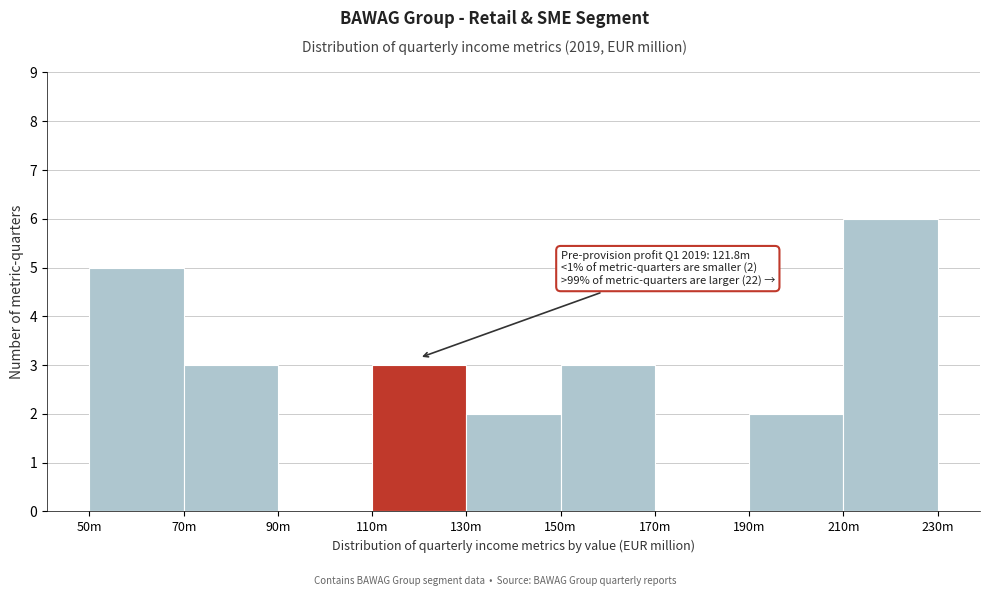

Reading right to left, list all the values displayed in this chart.

210m=6	190m=2	170m=0	150m=3	130m=2	110m=3	90m=0	70m=3	50m=5